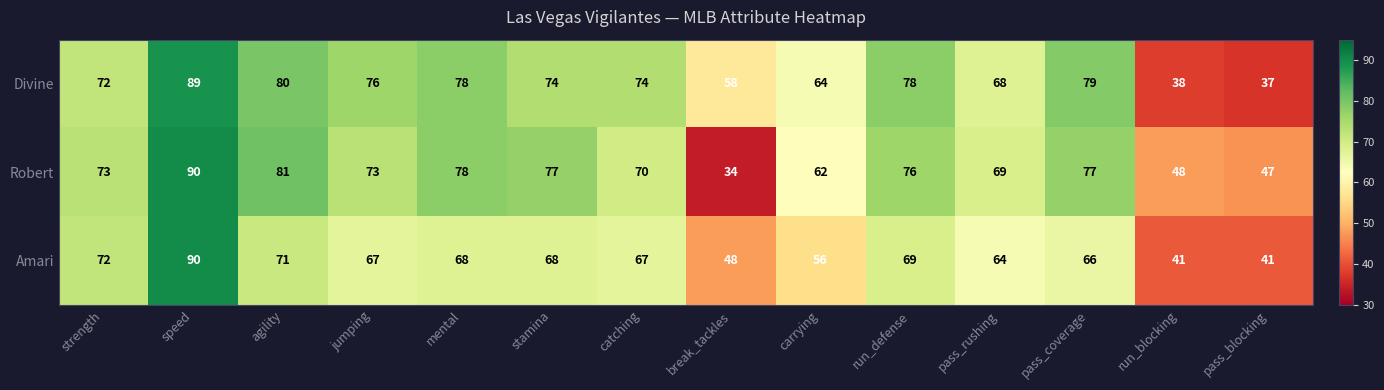

Read the Divine value at strength.

72